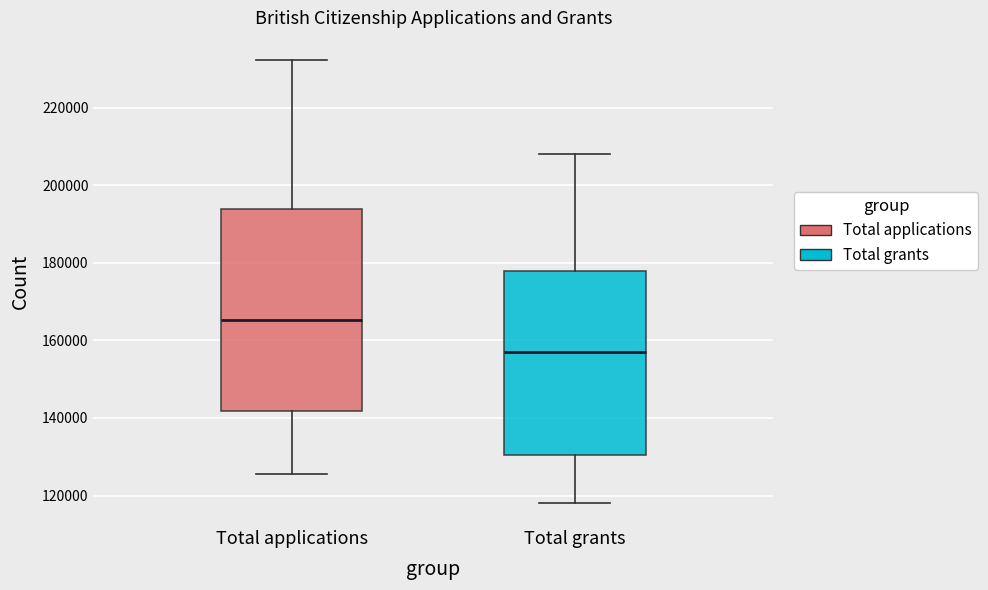

Reading left to right, read every box against the y-axis: the position of its median line, the range the box covers, and the ends of its whiskers. The values are not printed on the chart, so give them approximately, as read against the axis.

Total applications: median 166000, box 142000 to 194000, whiskers 126000 to 232000
Total grants: median 158000, box 130000 to 178000, whiskers 118000 to 208000